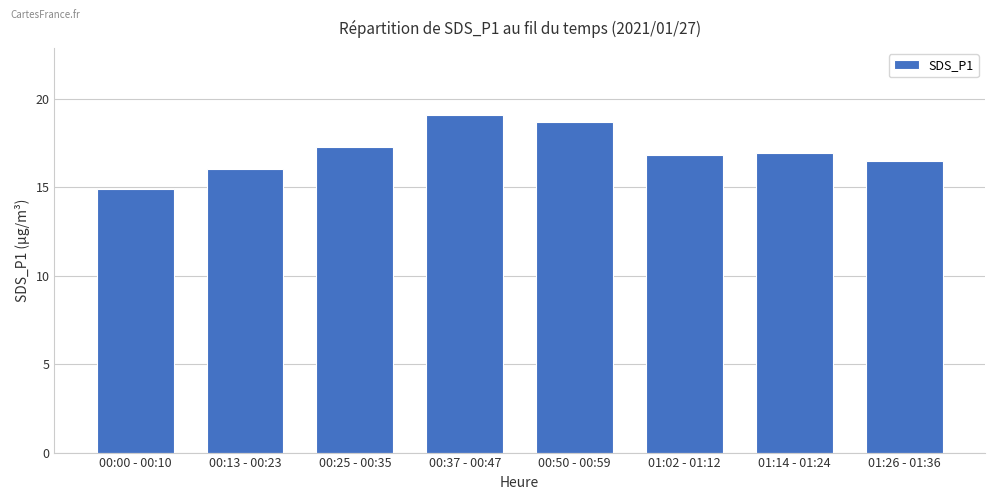

What is the approximate value at 00:37 - 00:47?

19.1